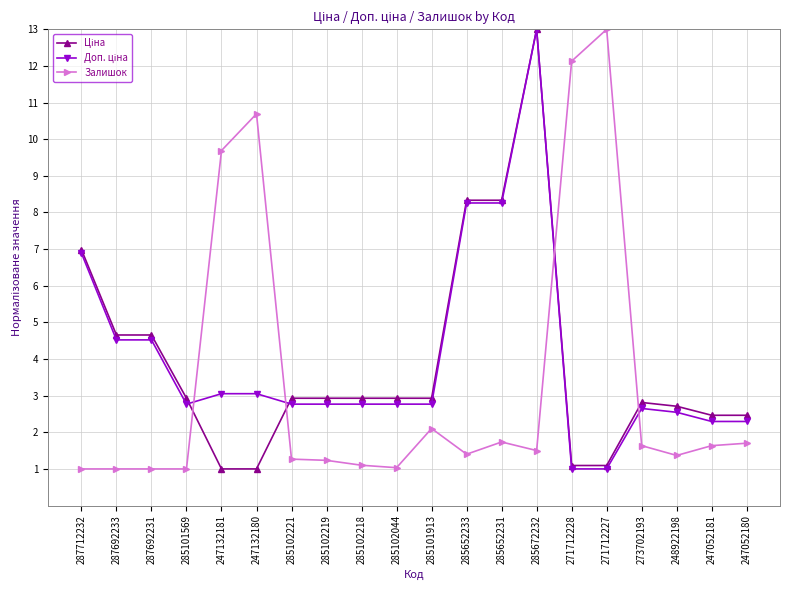

What is the label of the 4th point from the left?

285101569